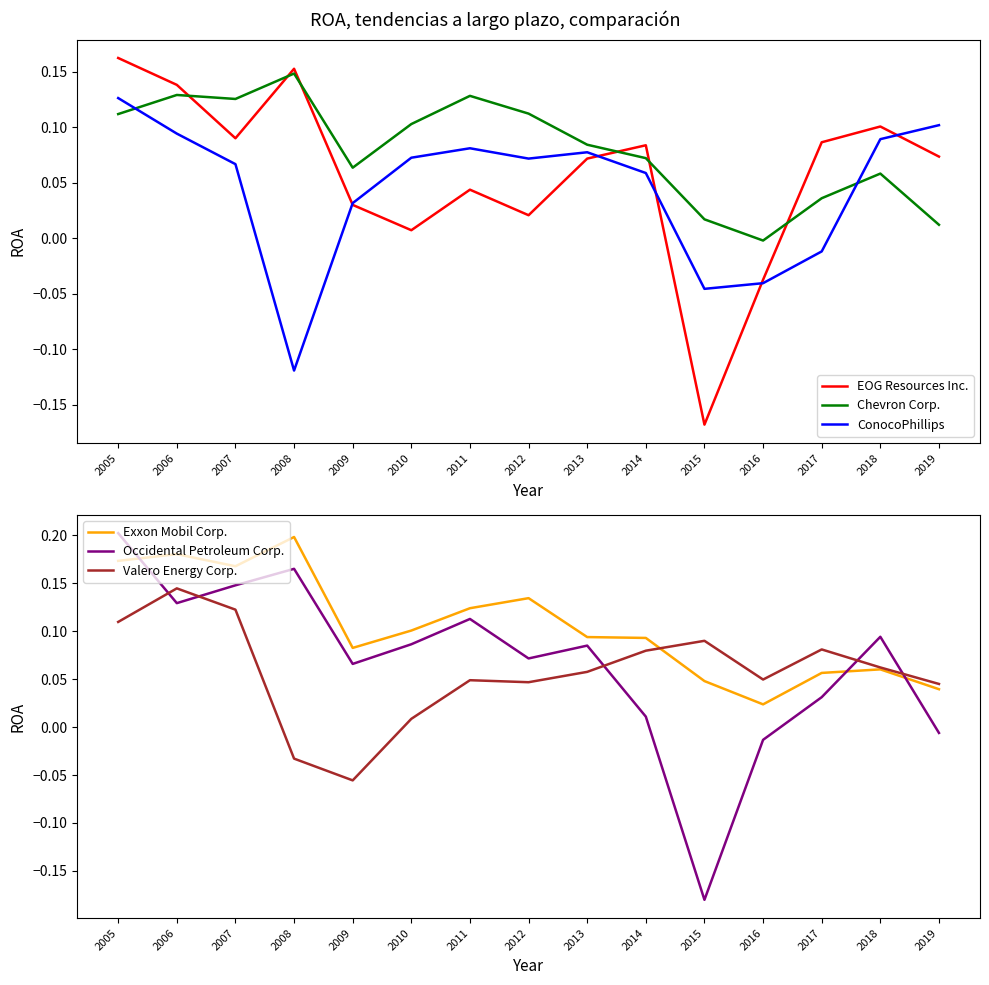

At 2007, list the series in order from smallest to largest.

ConocoPhillips, EOG Resources Inc., Valero Energy Corp., Chevron Corp., Occidental Petroleum Corp., Exxon Mobil Corp.